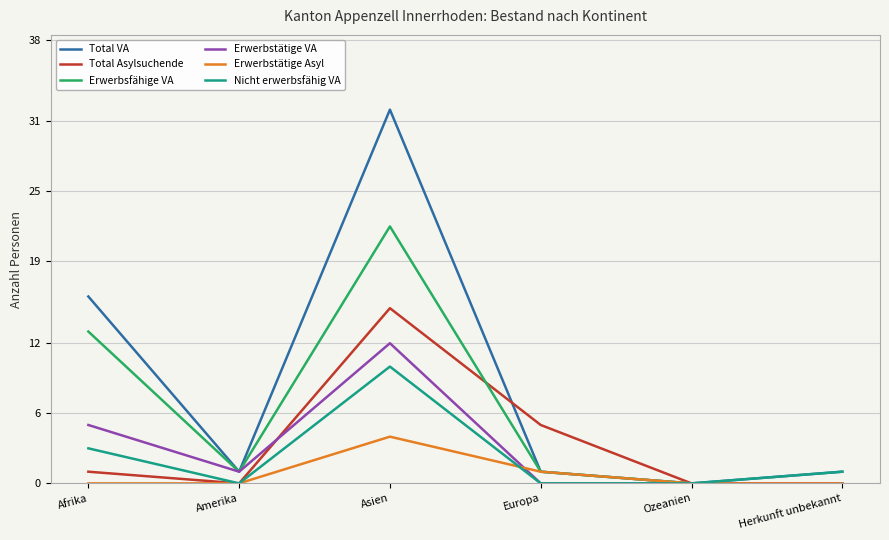

What is the sum of all Erwerbstätige VA values?

18